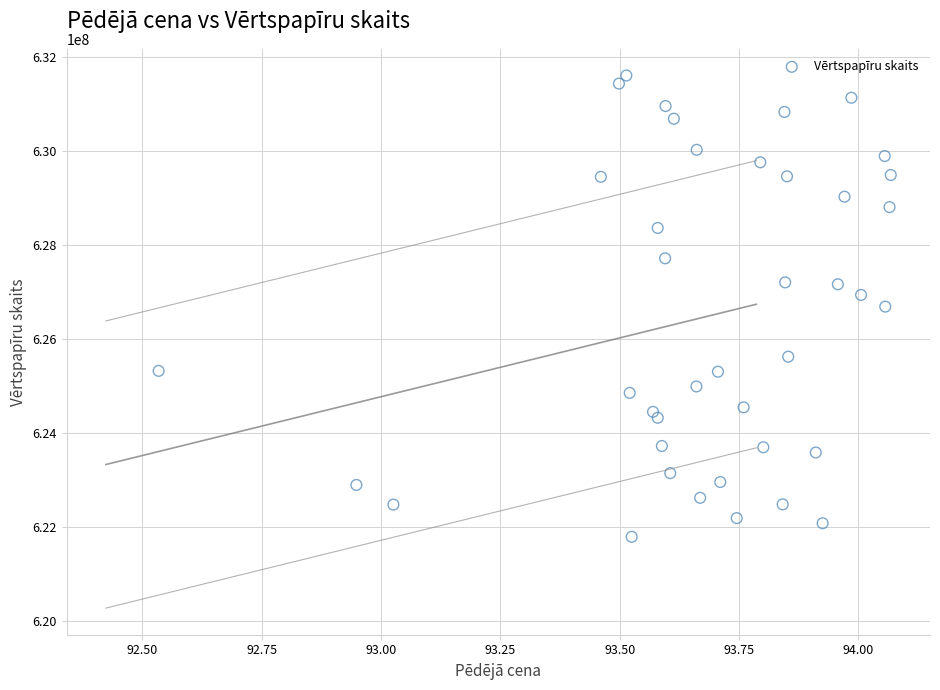

What is the range of X values (max minus min)?

1.5